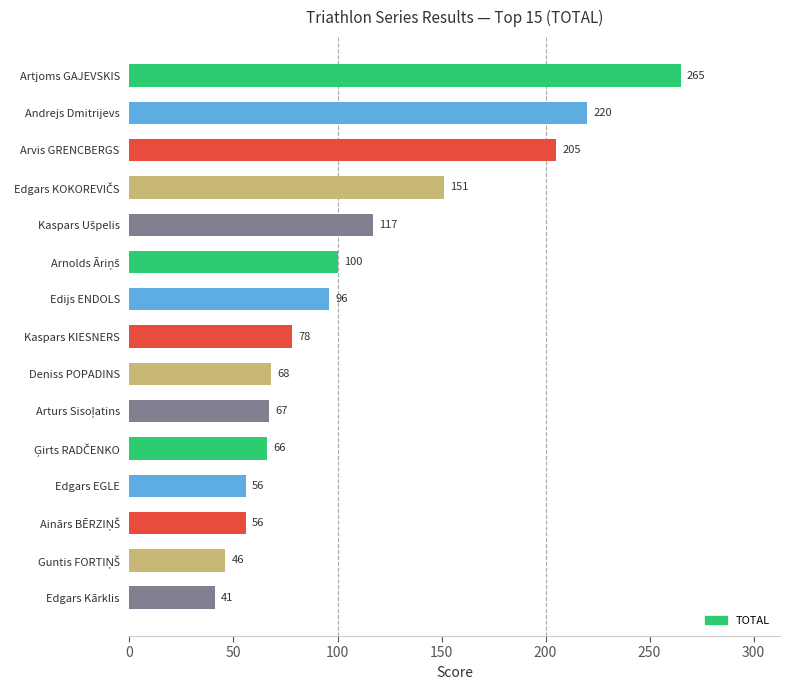

What is the value of the 14th bar from the top?

46